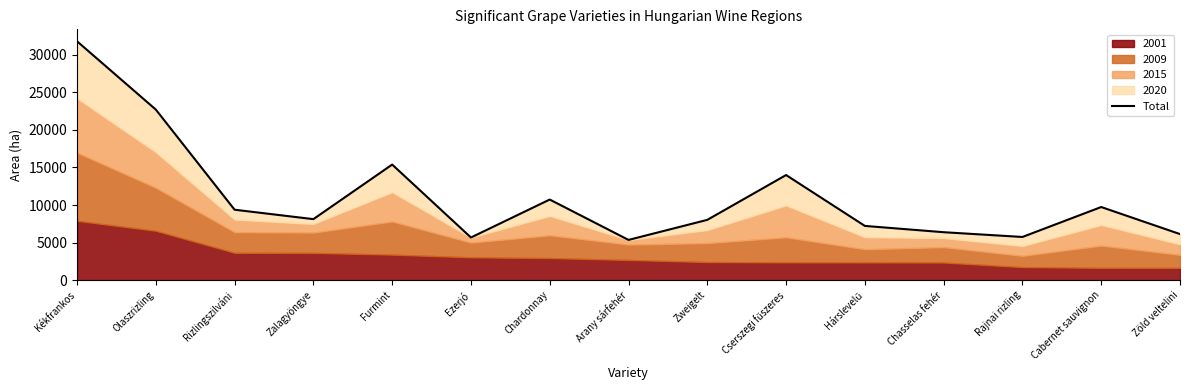

Where does the data first go above 8117?

Kékfrankos